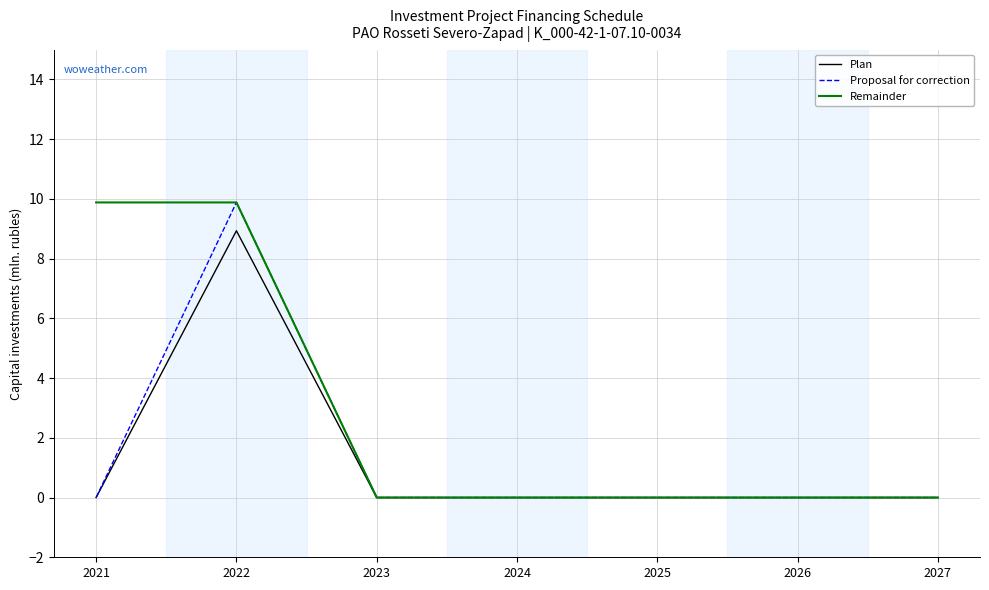

True or false: Proposal for correction has a value of 0.0 at 2025.

True